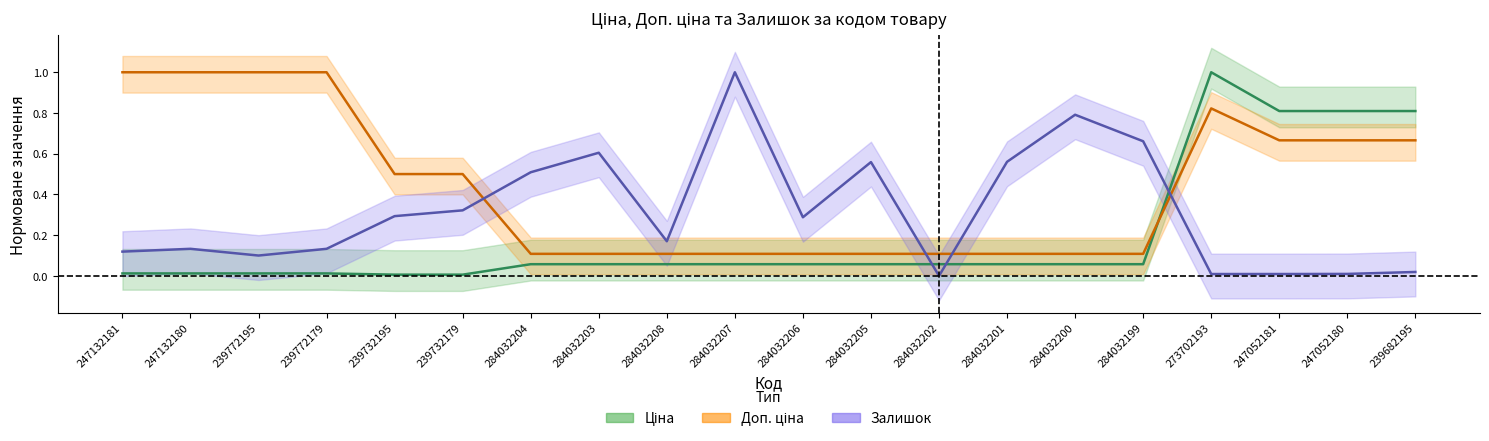

True or false: Доп. ціна has a value of 0.1 at 284032202.

True